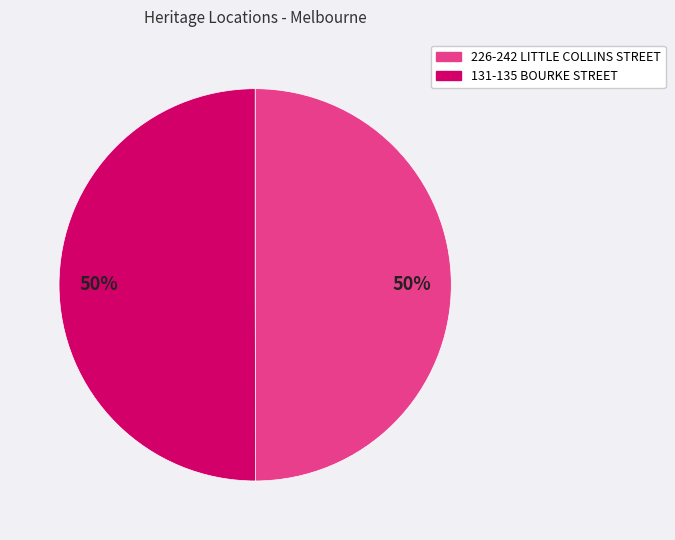

To the nearest percent, what is the average slice percentage?

50%